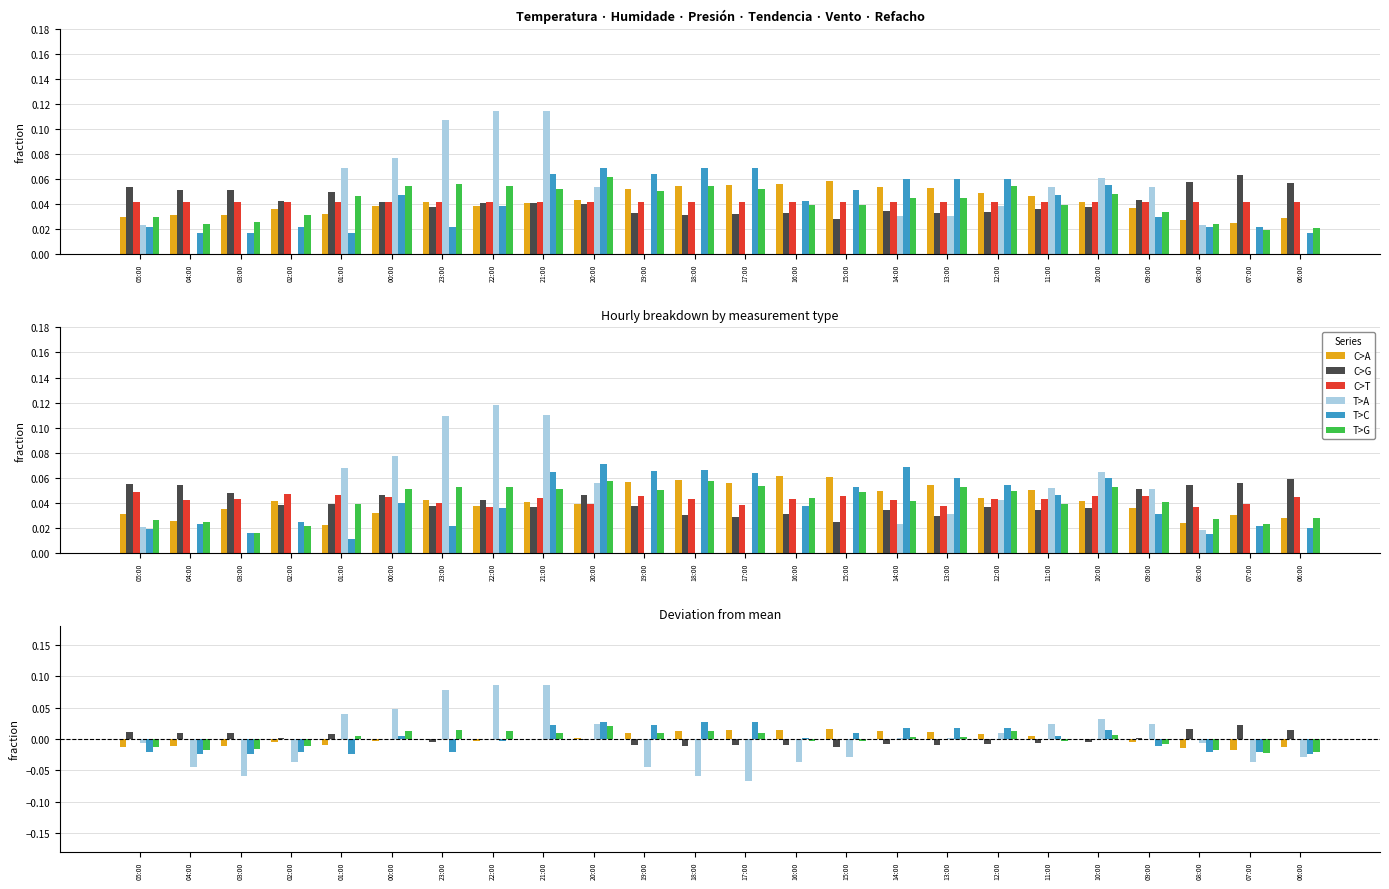

Which series has the widest spread of values?

T>A